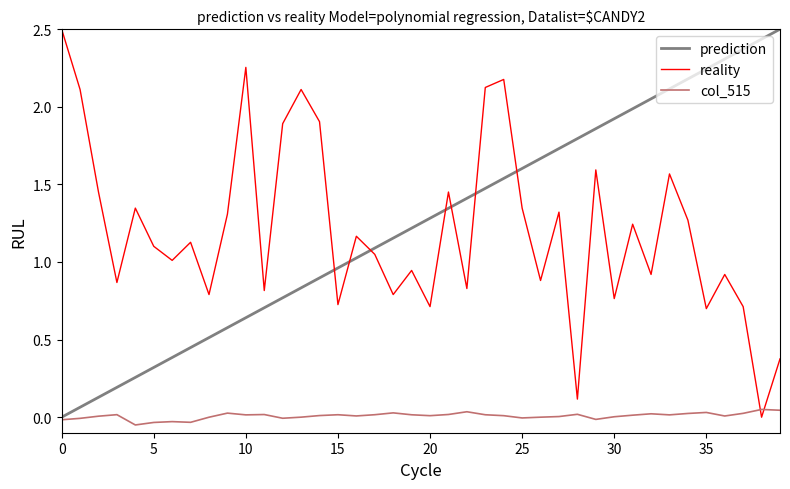

Which series ends up on top after the final intersection of col_515 and reality?

reality